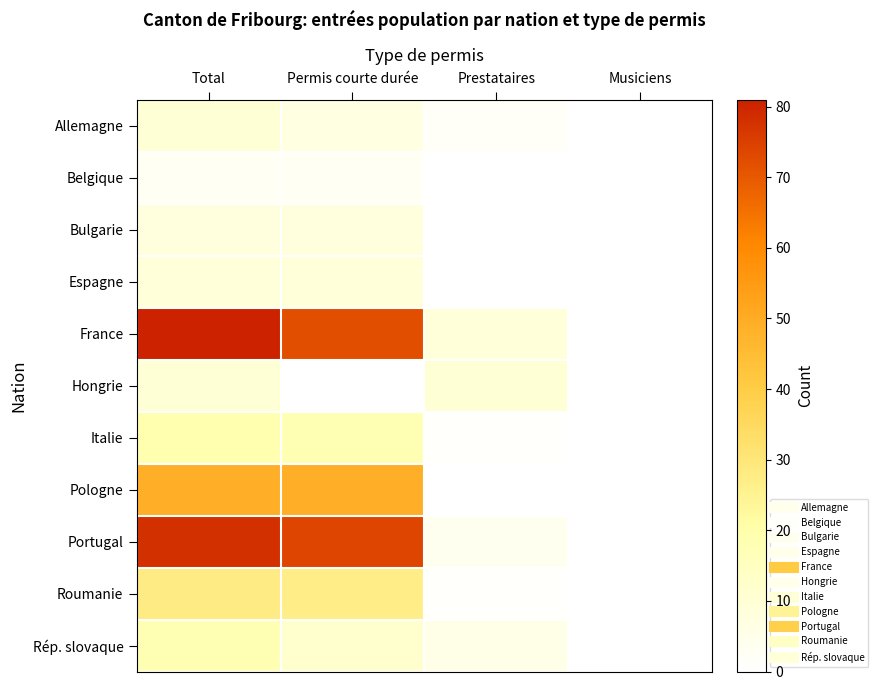

Count the number of categories in the chart.

4